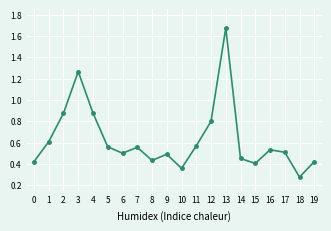

True or false: the data shows 0.2 at 14.

False